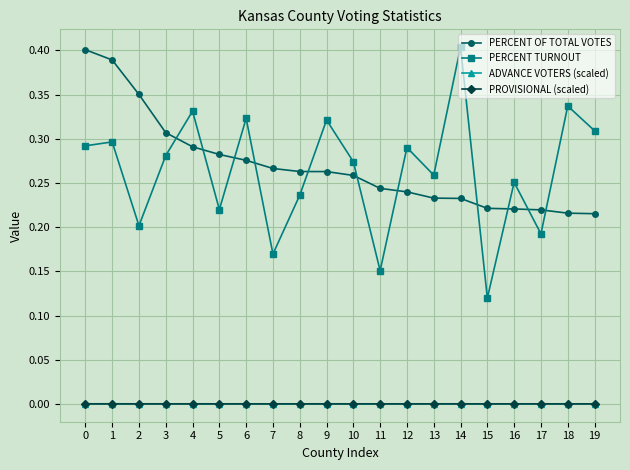

True or false: PERCENT OF TOTAL VOTES and PROVISIONAL (scaled) cross at least once.

False